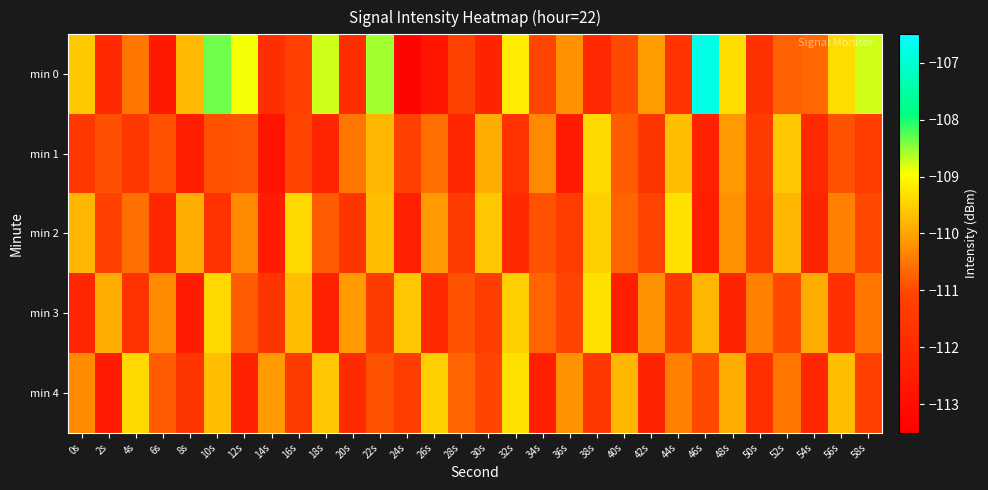

Rank the series by their maximum value, from lowest to highest.

min 1, min 2, min 3, min 4, min 0